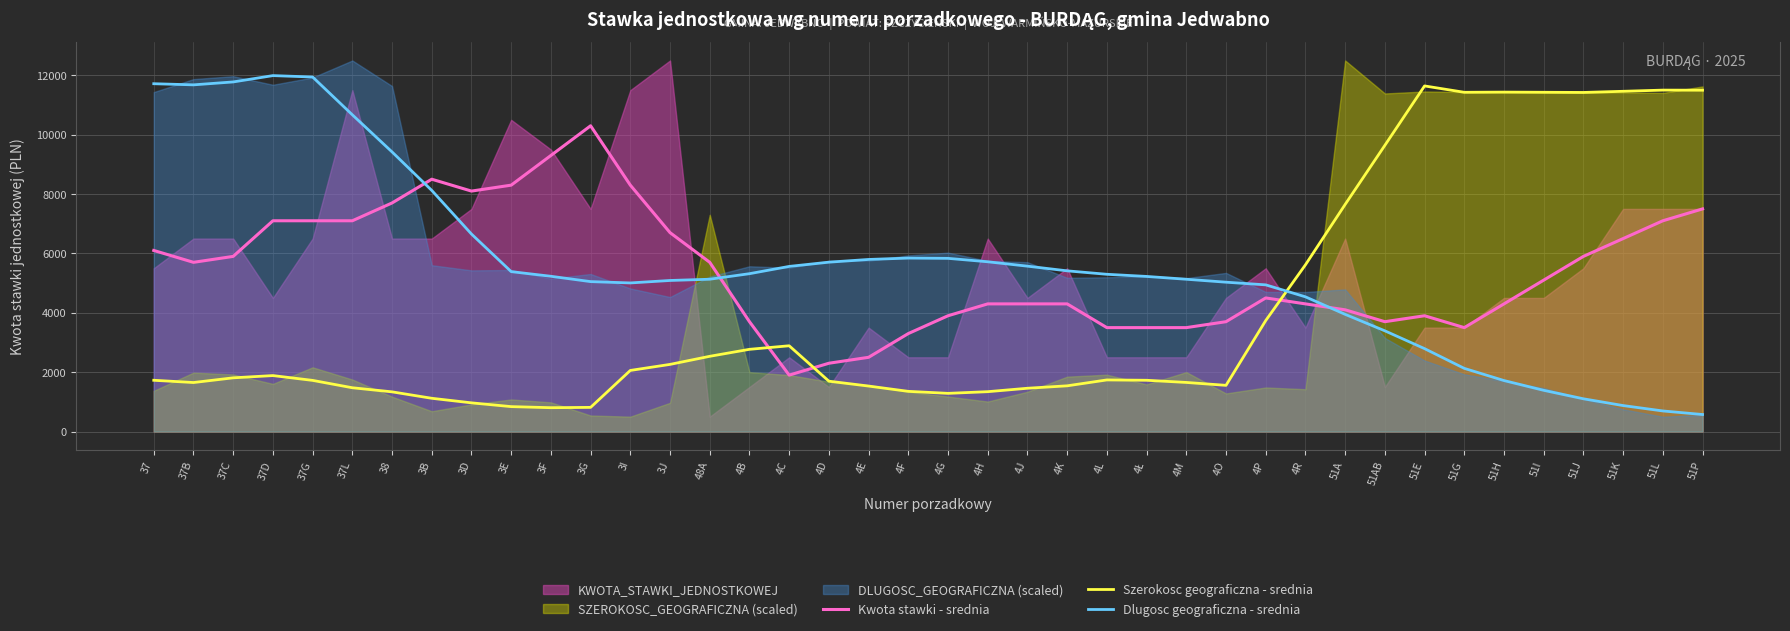

What is the approximate value of Szerokosc geograficzna - srednia at 4L?

1737.6